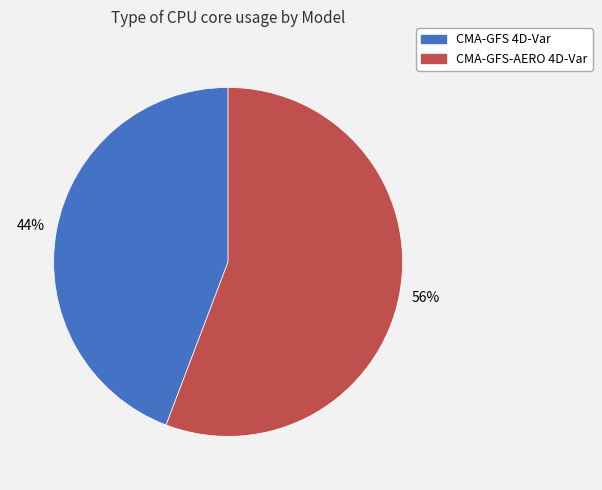

Is the sum of CMA-GFS-AERO 4D-Var and CMA-GFS 4D-Var greater than half?

Yes